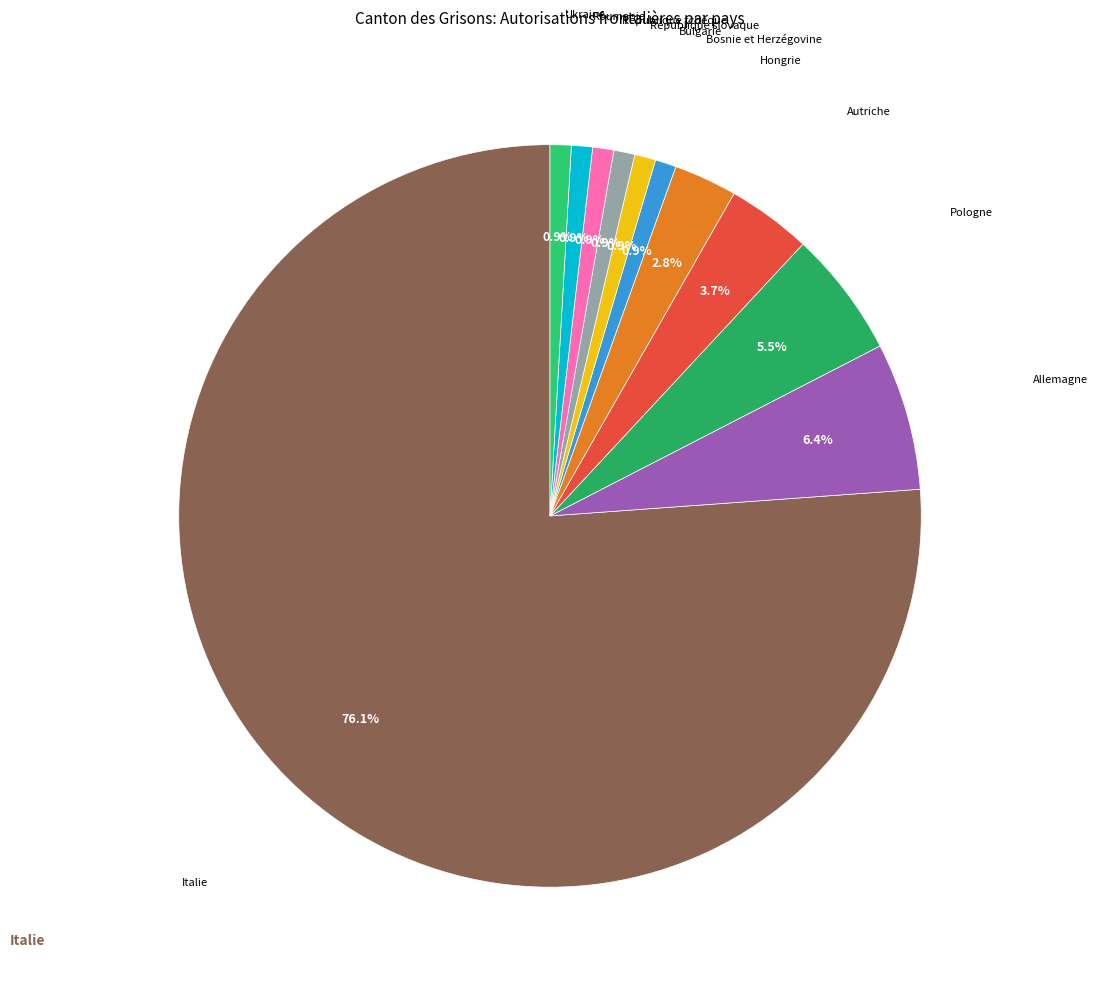

How many slices are in this pie chart?

11